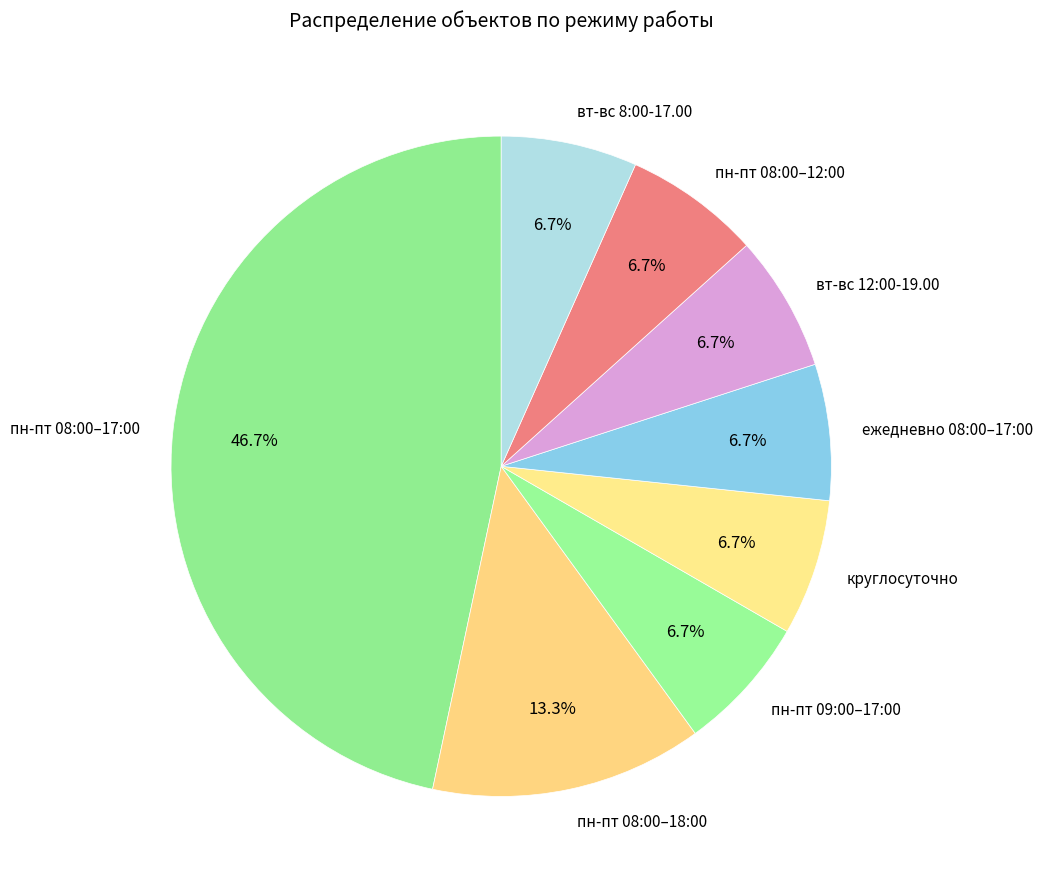

What is the largest slice in the pie chart?

пн-пт 08:00–17:00